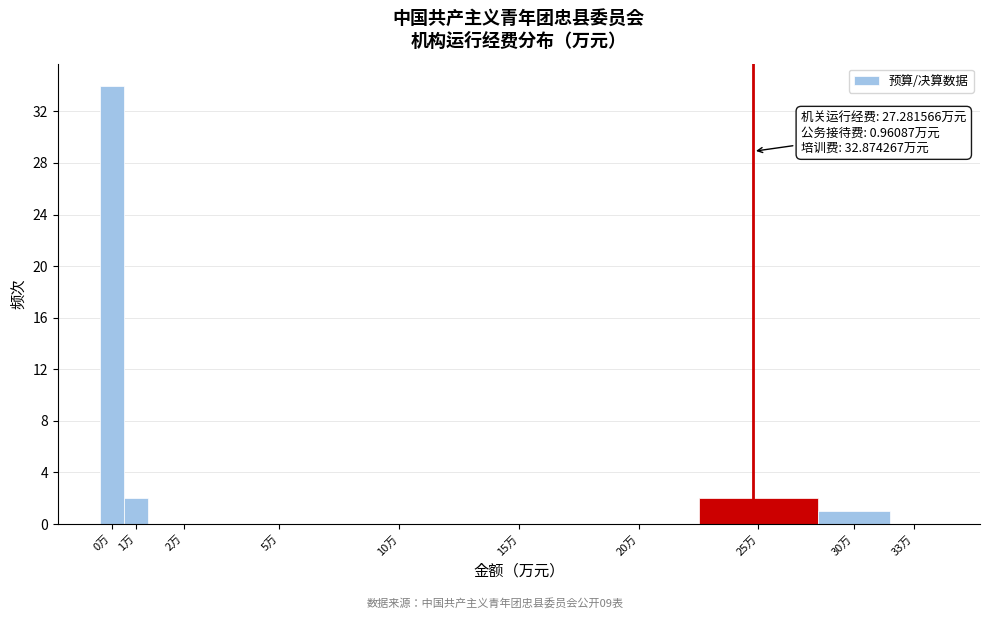

Reading left to right, list all the values displayed in this chart.

0万=34	1万=2	2万=0	5万=0	10万=0	15万=0	20万=0	25万=2	30万=1	33万=0